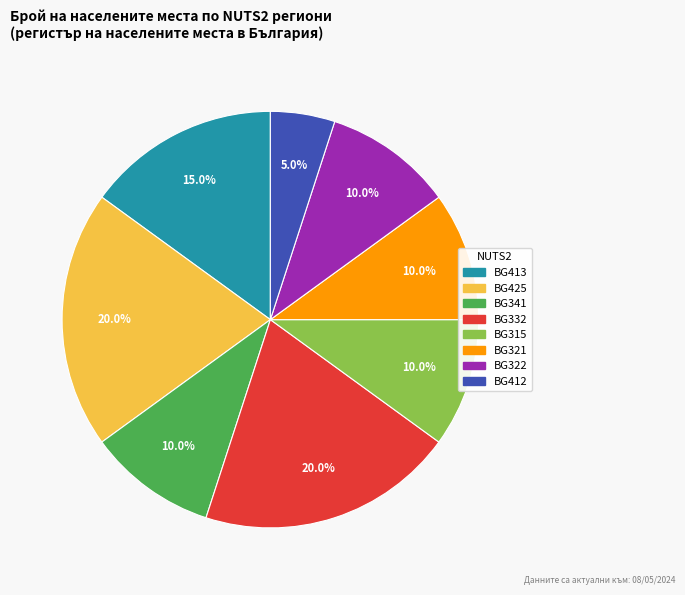

Is there a majority slice in this chart?

No